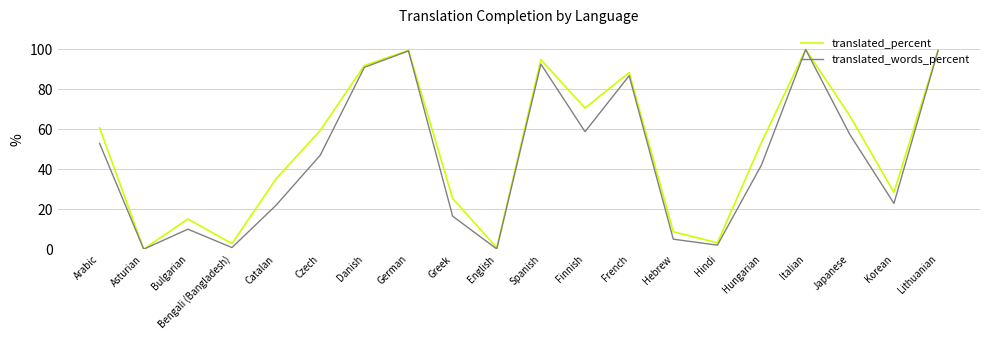

The translated_words_percent series shows 92.6 at Spanish. True or false?

True